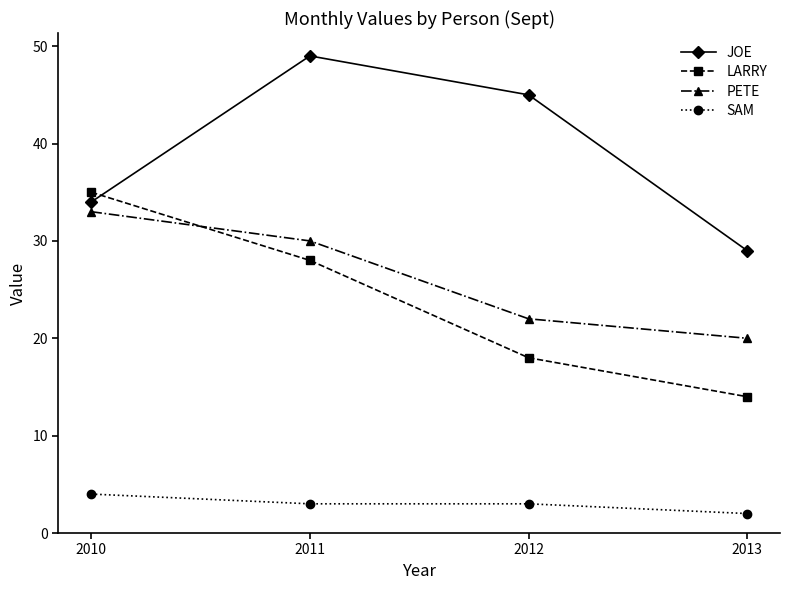

What is the value of the PETE point at the 3rd from the left?

22